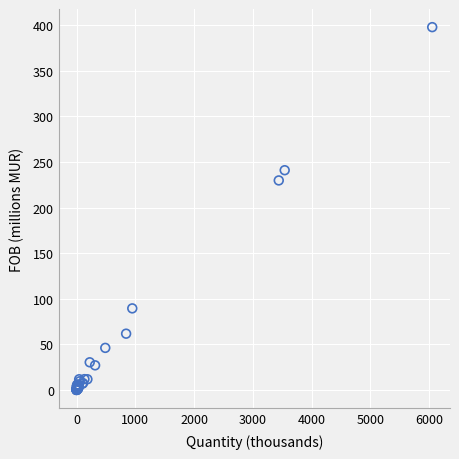

What Y value in the scatter plot is closest to 198?

229.7